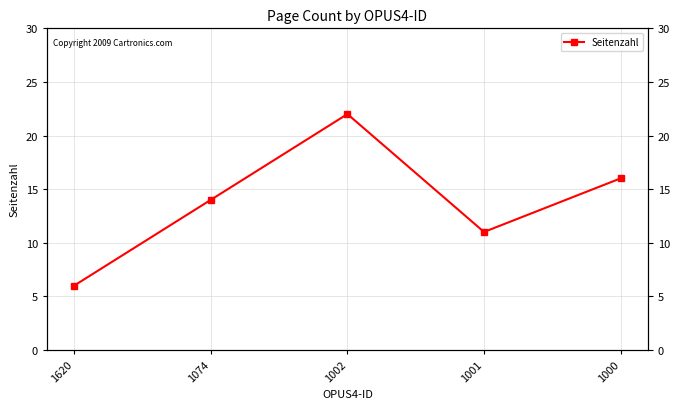

List the labels in order of value, smallest first.

1620, 1001, 1074, 1000, 1002